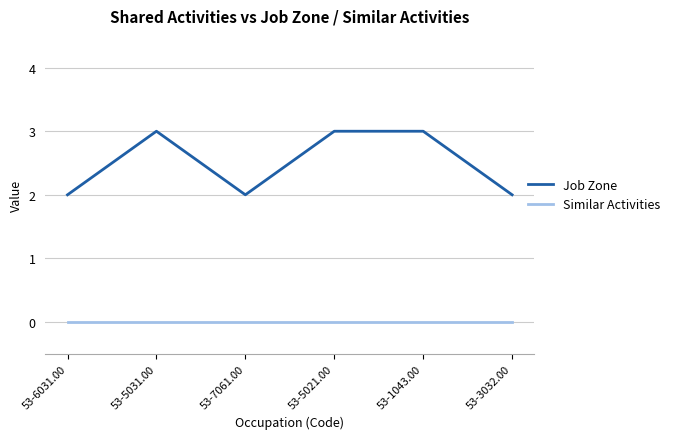

Count the Job Zone values in the range 2 to 3.

6